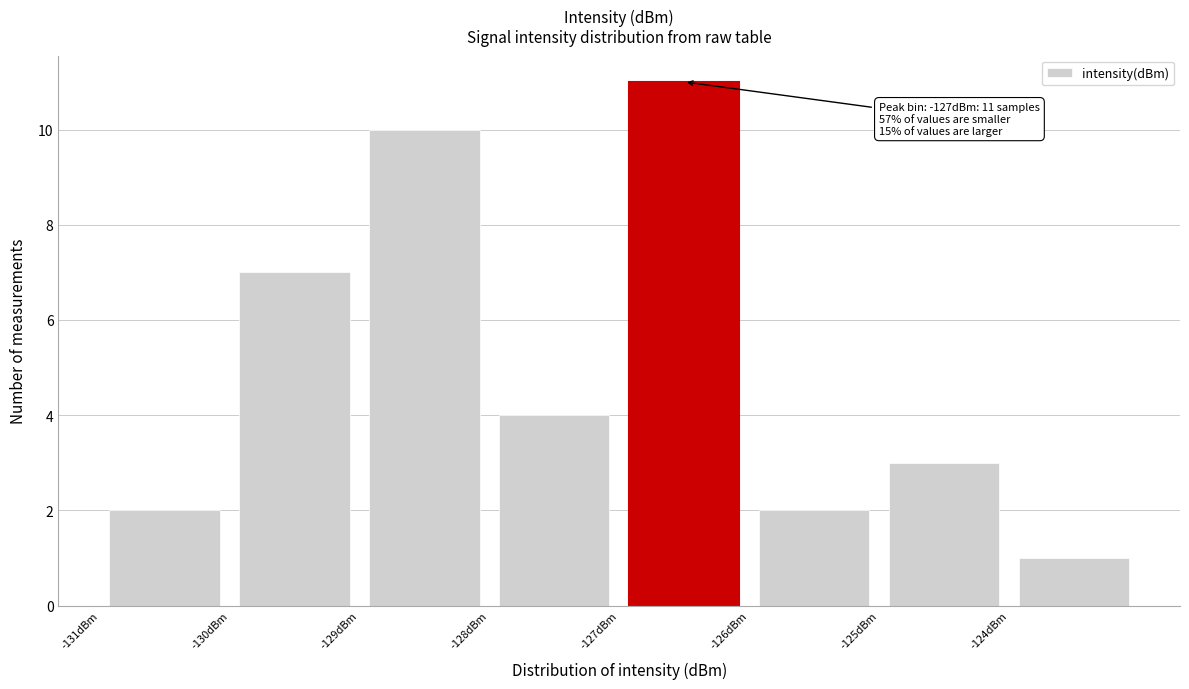

Which range on the x-axis has the tallest bar?

-127 to -126